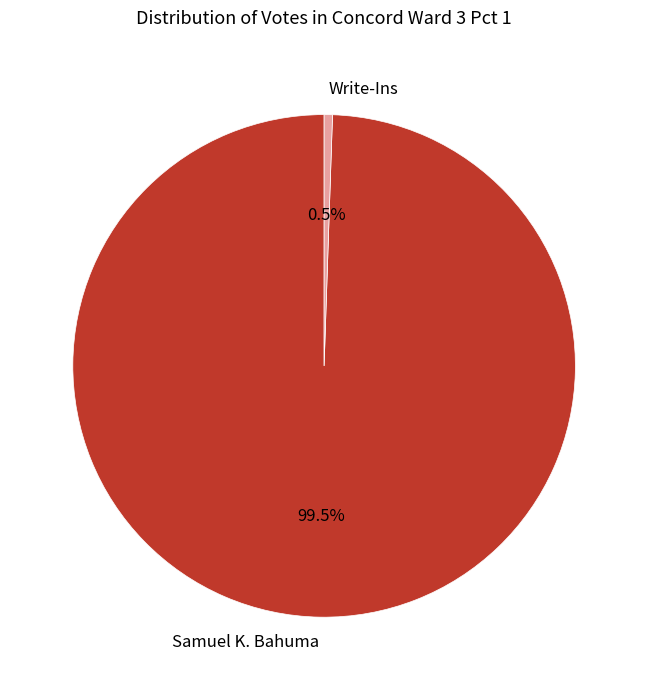

What percentage do Samuel K. Bahuma and Write-Ins together represent?

100.0%